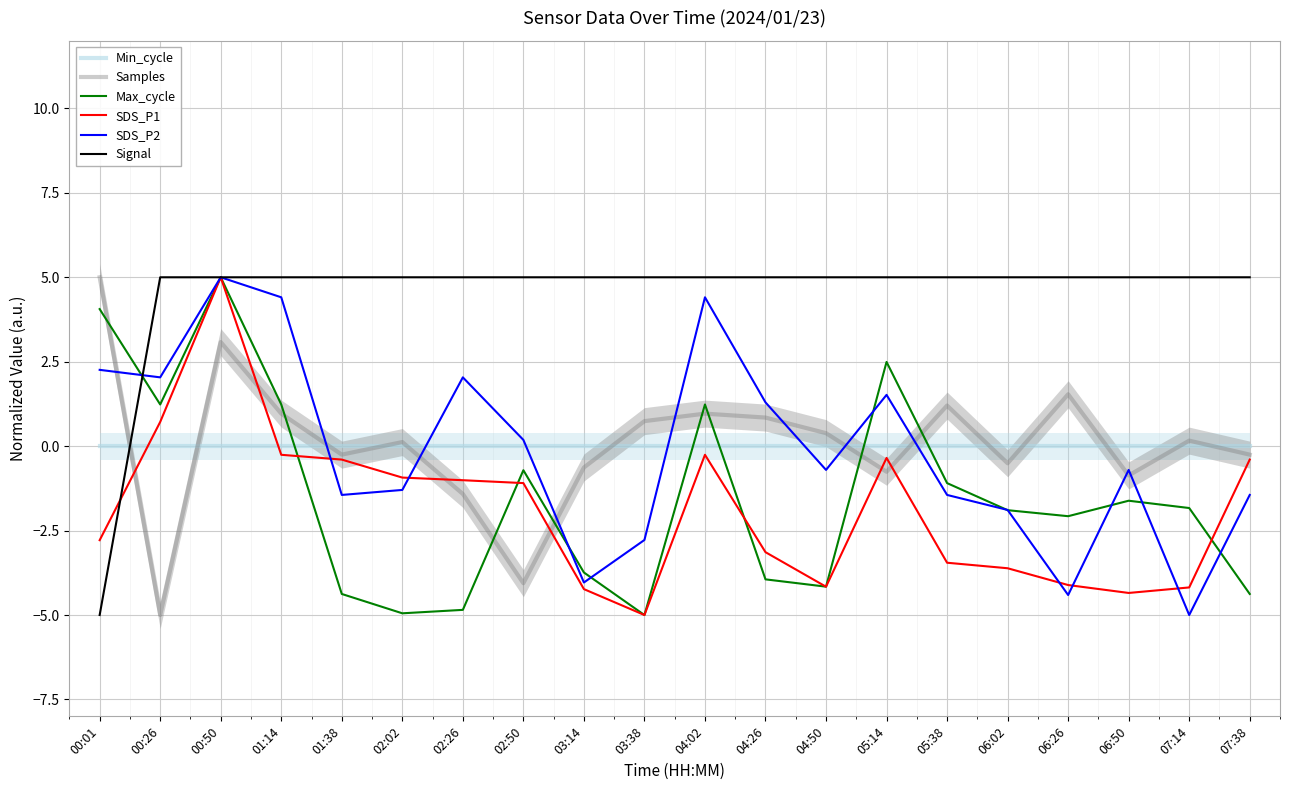

Is the value of Signal at 00:26 greater than the value of Samples at 06:26?

Yes